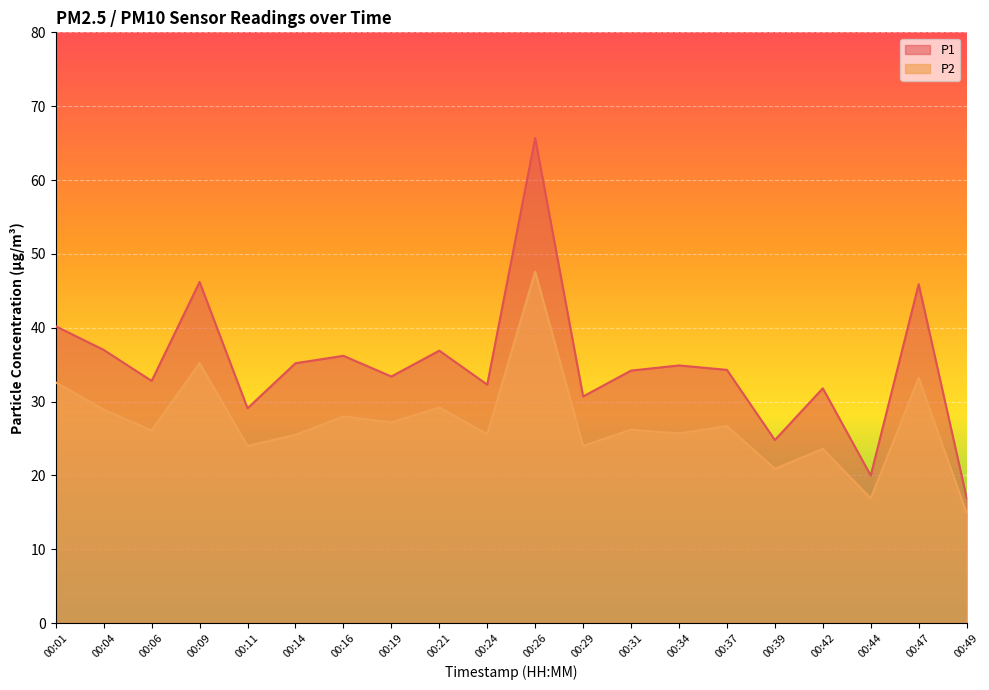

True or false: P2 has a value of 40.2 at 00:37.

False